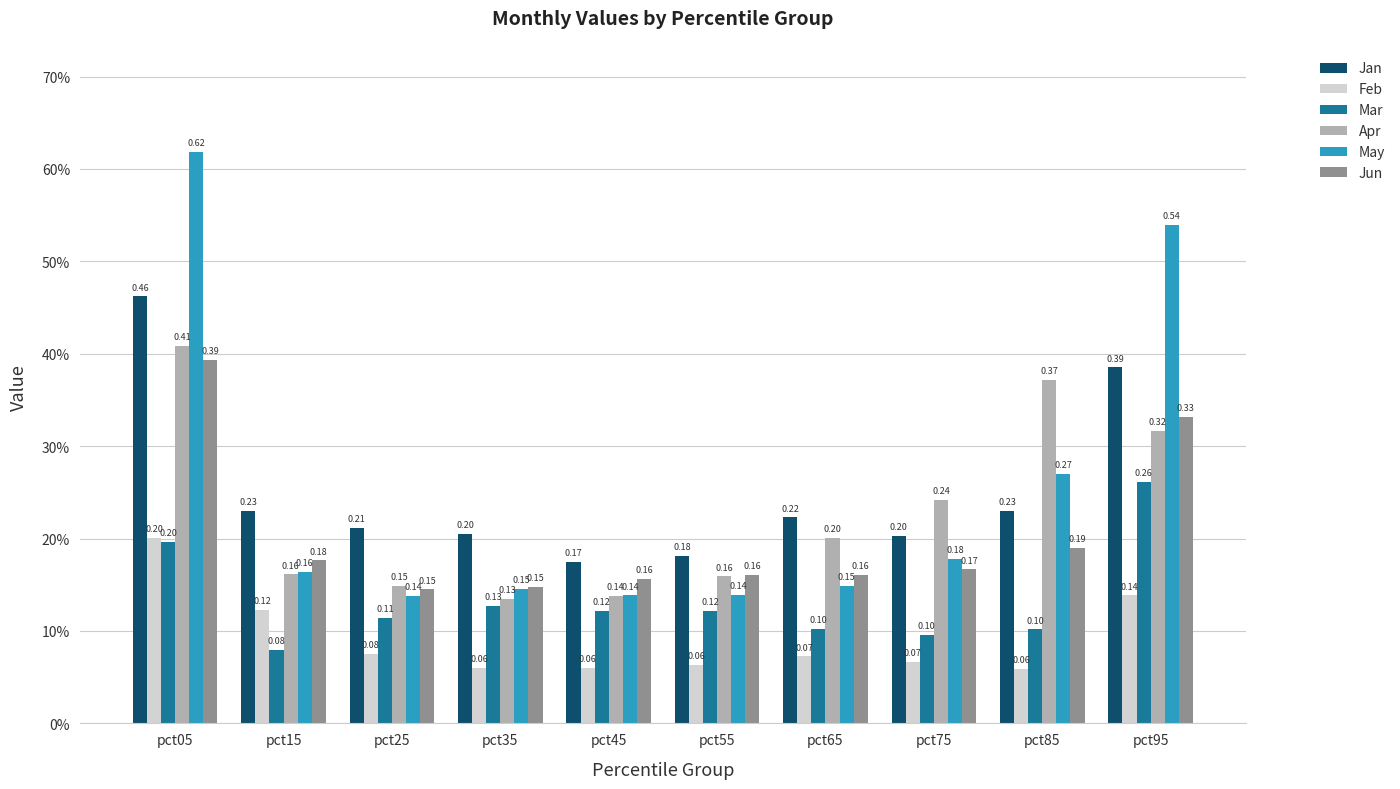

Reading right to left, extract all data points from this chart.

Jan: 0.4	0.2	0.2	0.2	0.2	0.2	0.2	0.2	0.2	0.5
Feb: 0.1	0.1	0.1	0.1	0.1	0.1	0.1	0.1	0.1	0.2
Mar: 0.3	0.1	0.1	0.1	0.1	0.1	0.1	0.1	0.1	0.2
Apr: 0.3	0.4	0.2	0.2	0.2	0.1	0.1	0.1	0.2	0.4
May: 0.5	0.3	0.2	0.1	0.1	0.1	0.1	0.1	0.2	0.6
Jun: 0.3	0.2	0.2	0.2	0.2	0.2	0.1	0.1	0.2	0.4